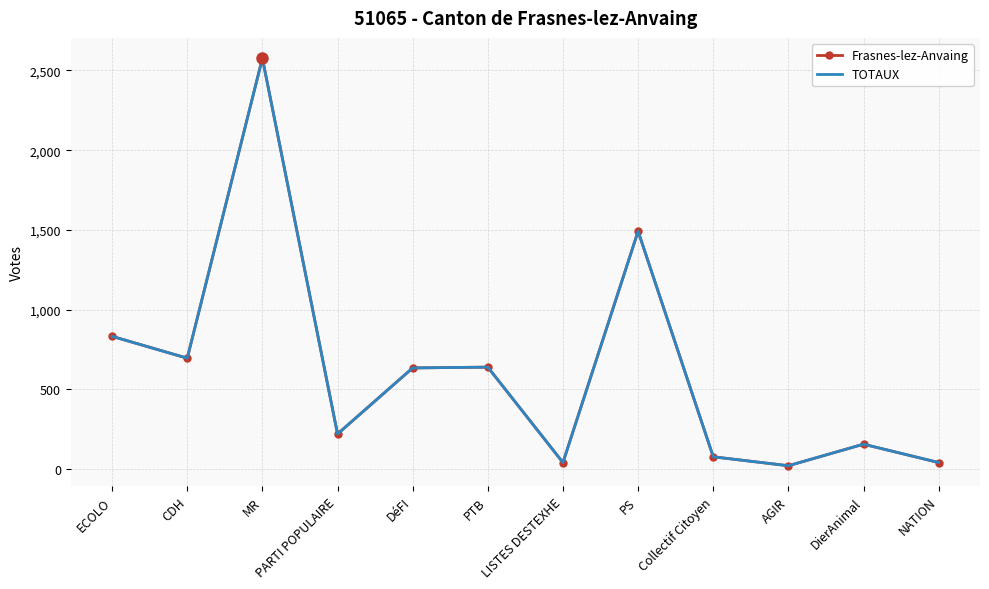

How many lines are shown in the chart?

2